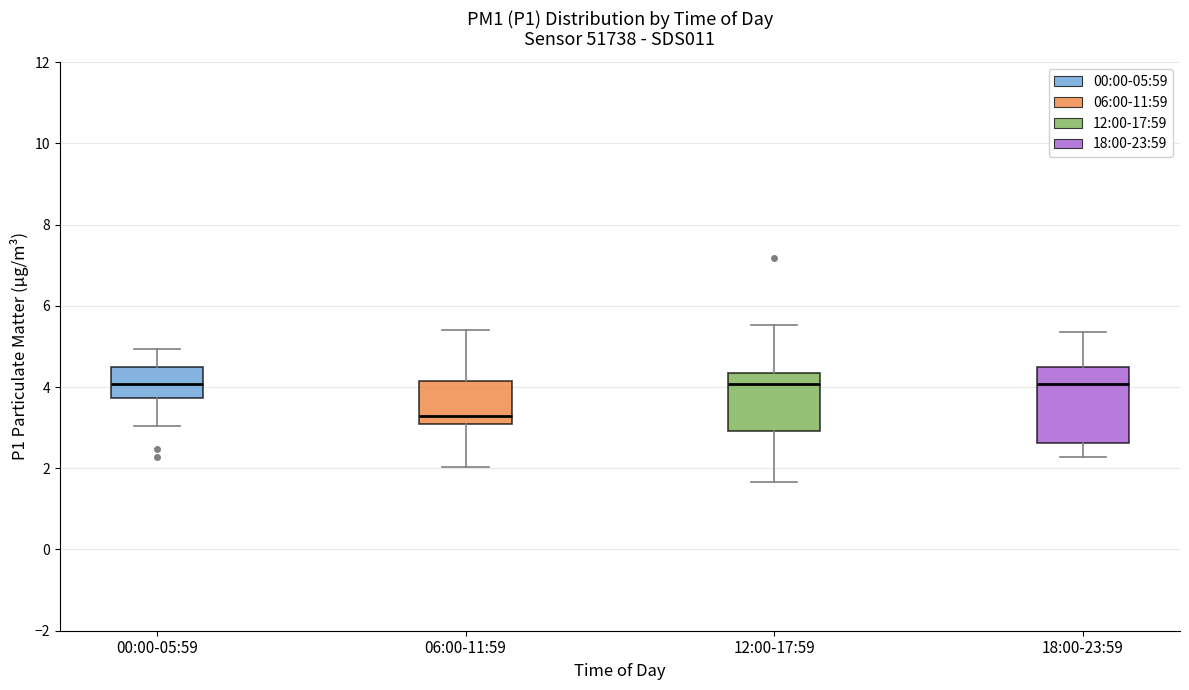

Where does the lower whisker of the box for 00:00-05:59 end on the y-axis? The values are not printed on the chart, so give them approximately, as read against the axis.

3.0